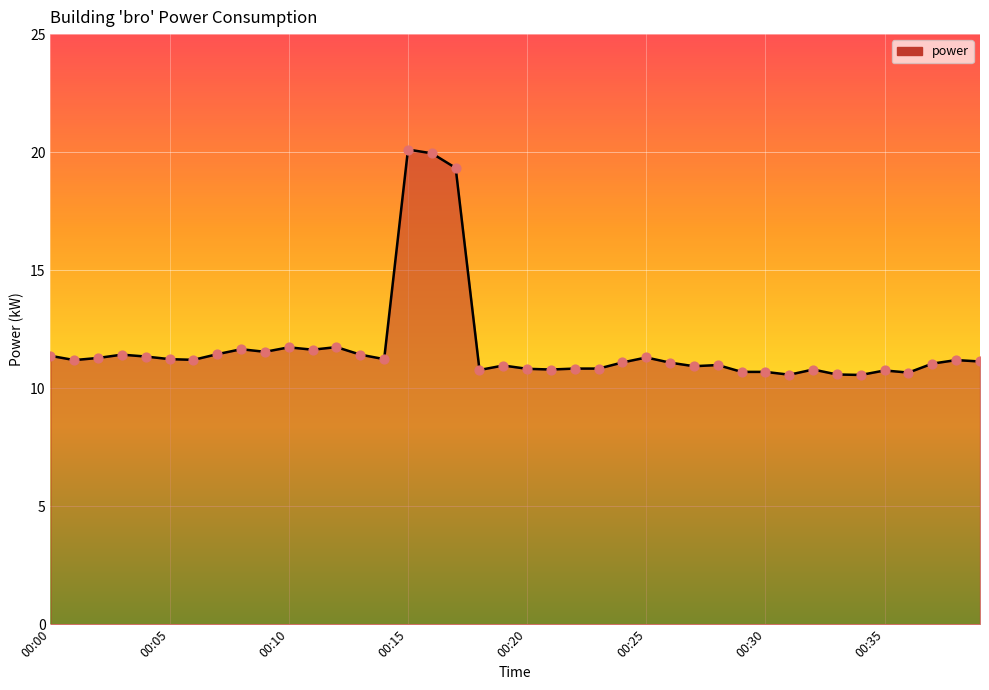

What is the minimum value shown in the chart?

10.6